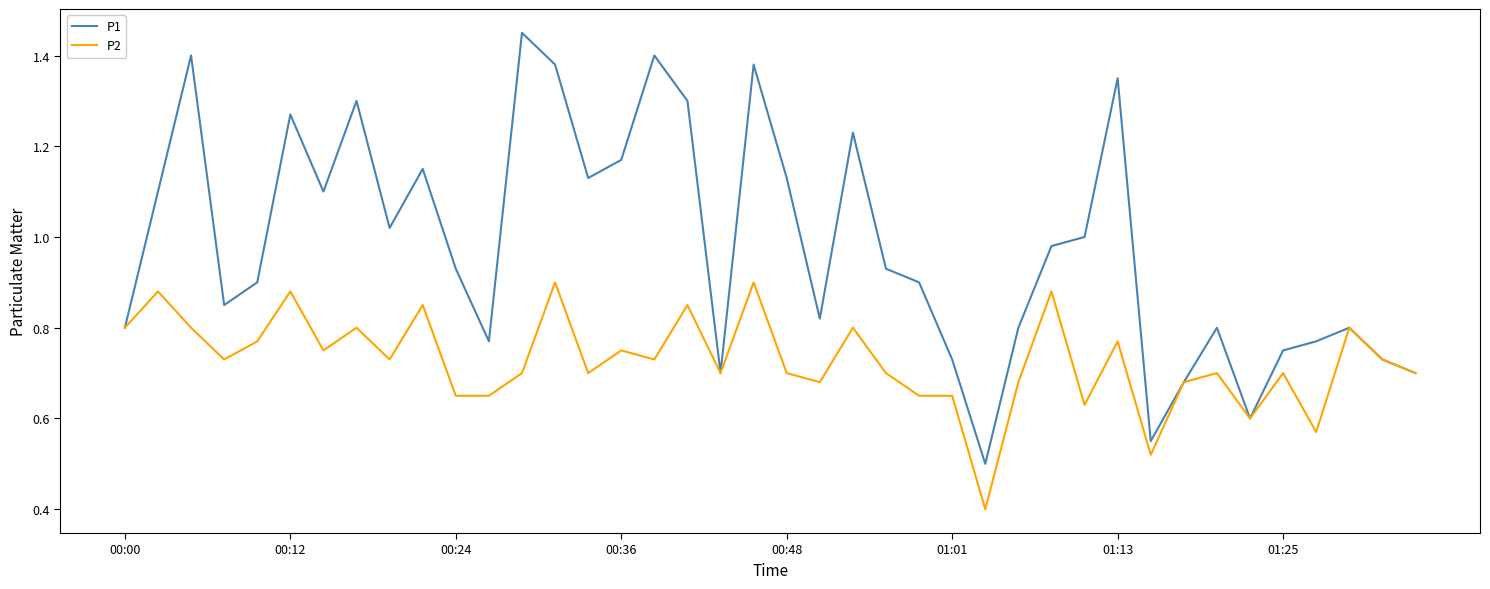

Rank the series by their average value, from highest to lowest.

P1, P2